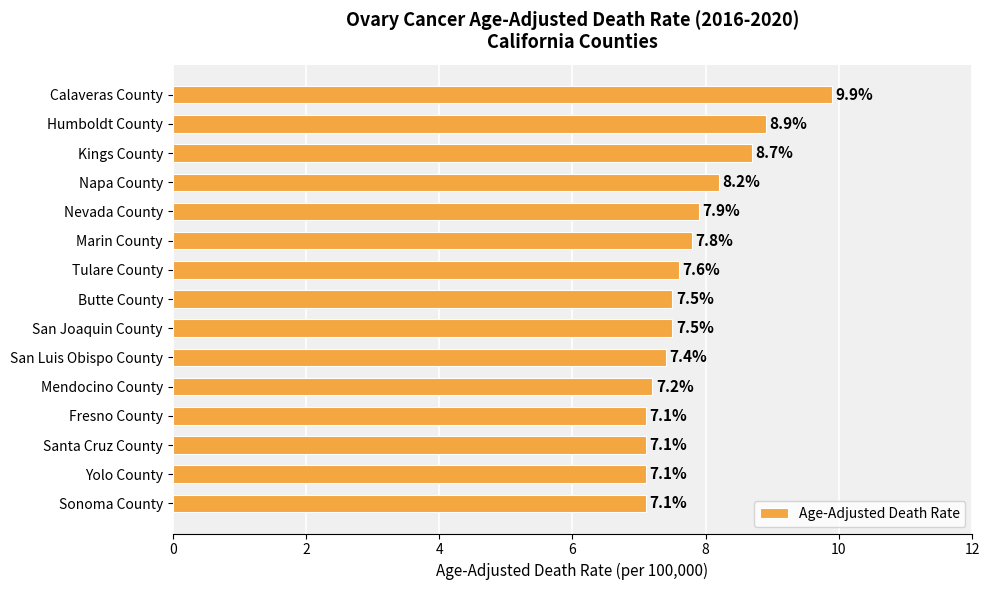

What is the change in value from Marin County to San Luis Obispo County?

-0.4